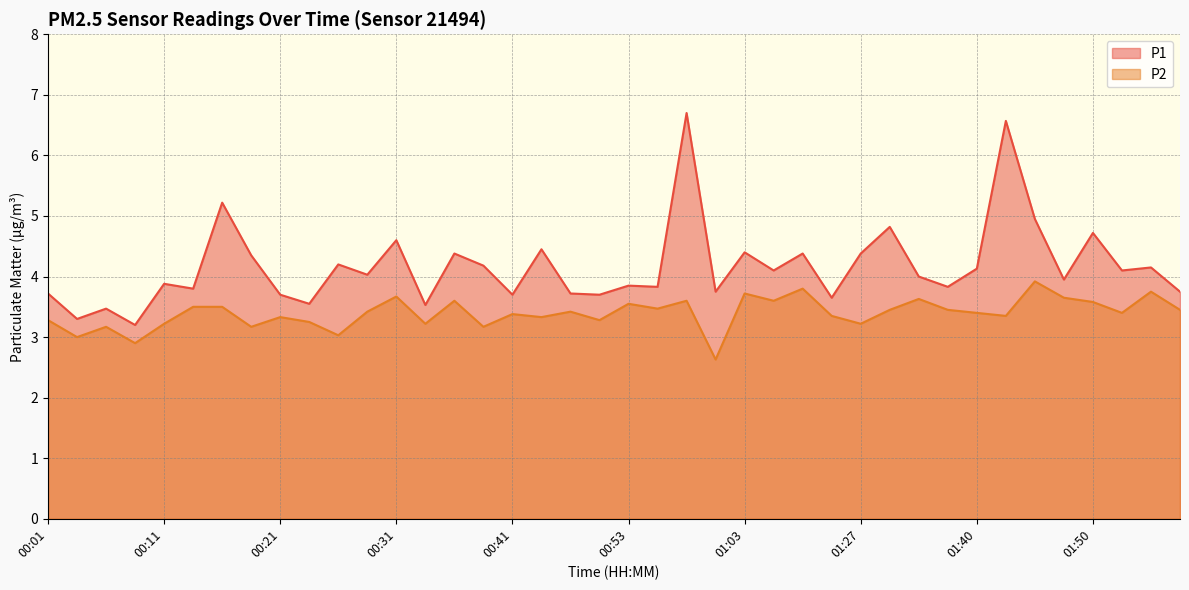

What is the difference between the maximum and second lowest values in the P1 series?

3.4